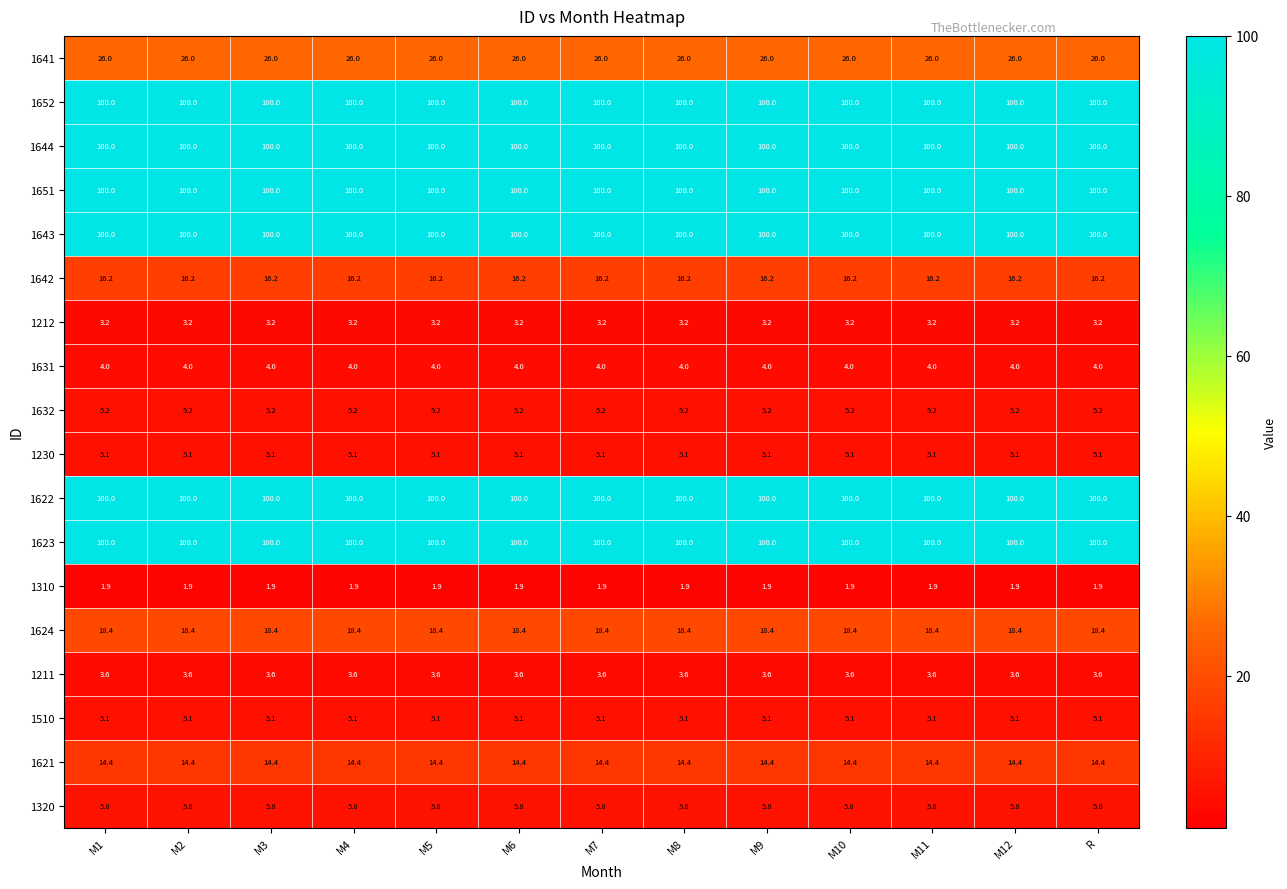

What is the spread (max minus min) of values at R?

98.1